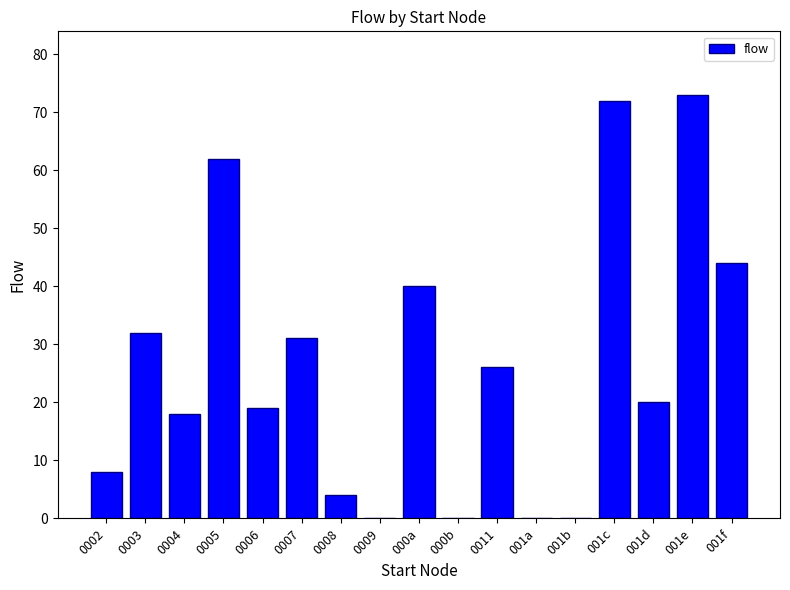

What is the average value?

26